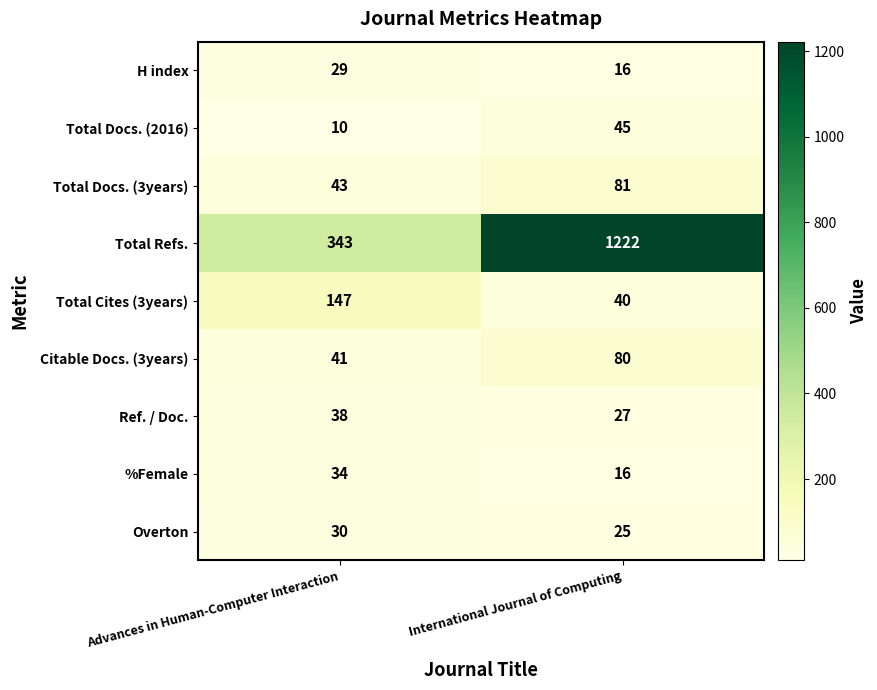

What is the approximate value of Overton at Advances in Human-Computer Interaction?

30